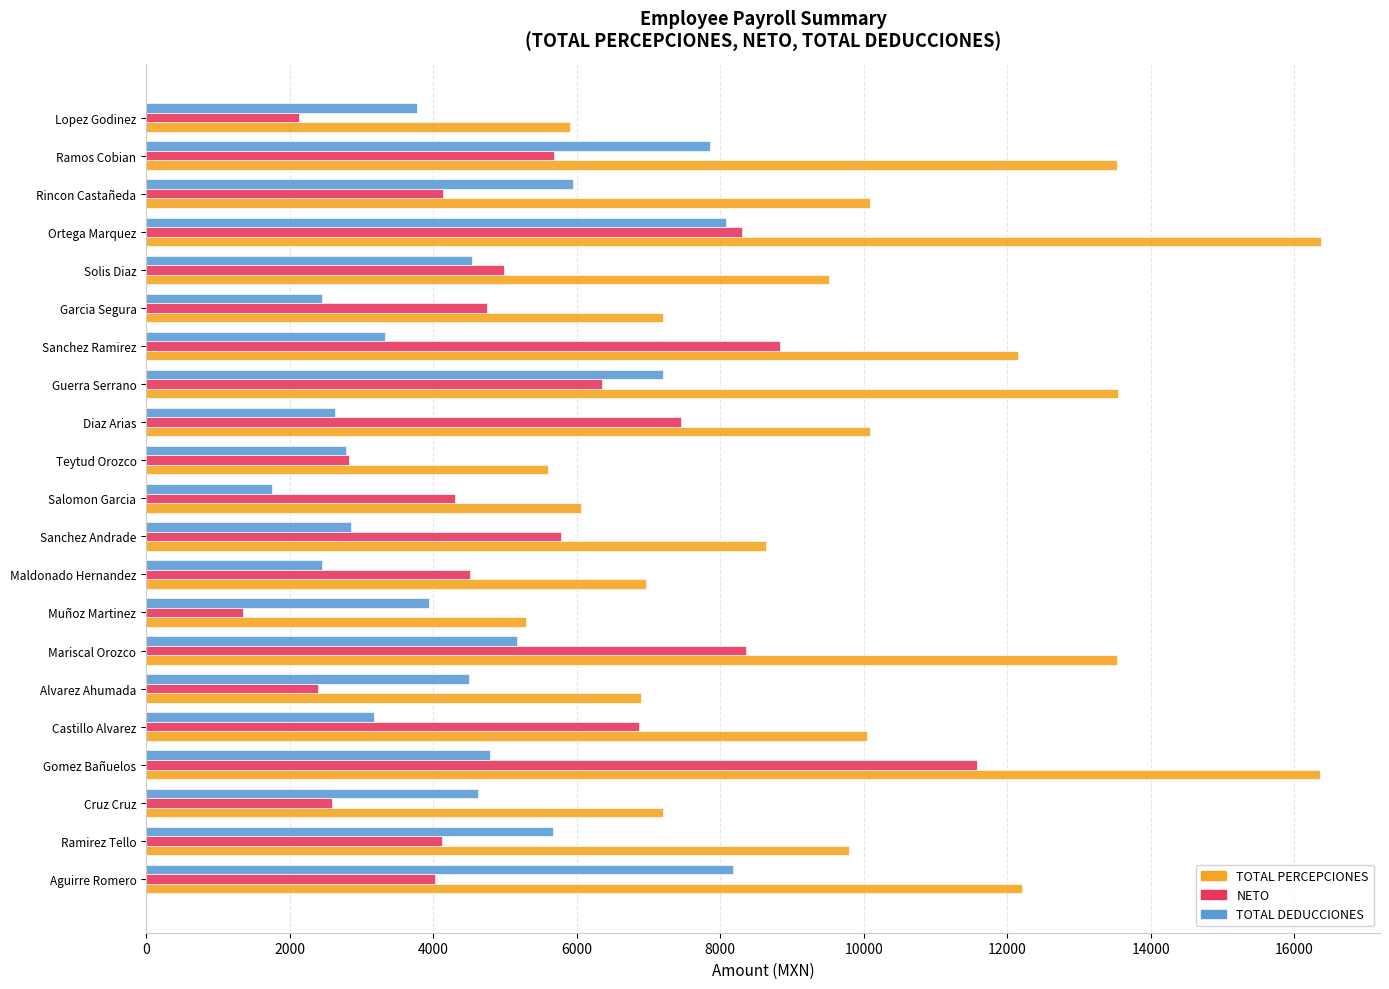

What is the difference between the highest and lowest values at Sanchez Ramirez?

8827.8